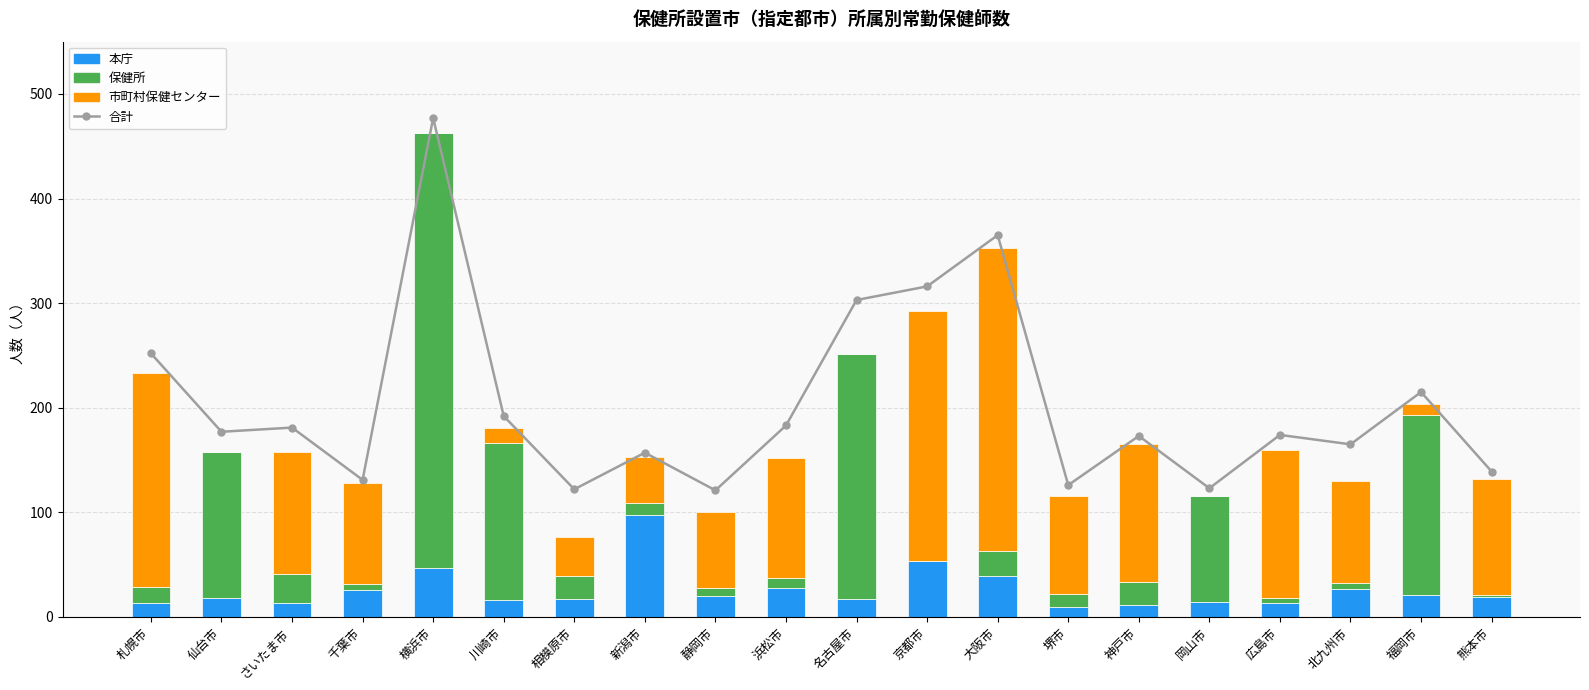

Reading left to right, extract all data points from this chart.

合計: 札幌市=252	仙台市=177	さいたま市=181	千葉市=131	横浜市=477	川崎市=192	相模原市=122	新潟市=157	静岡市=121	浜松市=183	名古屋市=303	京都市=316	大阪市=365	堺市=126	神戸市=173	岡山市=123	広島市=174	北九州市=165	福岡市=215	熊本市=139
本庁: 札幌市=13	仙台市=18	さいたま市=13	千葉市=26	横浜市=47	川崎市=16	相模原市=17	新潟市=97	静岡市=20	浜松市=28	名古屋市=17	京都市=53	大阪市=39	堺市=9	神戸市=11	岡山市=14	広島市=13	北九州市=27	福岡市=21	熊本市=19
保健所: 札幌市=16	仙台市=140	さいたま市=28	千葉市=5	横浜市=416	川崎市=150	相模原市=22	新潟市=12	静岡市=8	浜松市=9	名古屋市=234	京都市=0	大阪市=24	堺市=13	神戸市=22	岡山市=102	広島市=5	北九州市=5	福岡市=172	熊本市=2
市町村保健センター: 札幌市=204	仙台市=0	さいたま市=117	千葉市=97	横浜市=0	川崎市=15	相模原市=37	新潟市=44	静岡市=72	浜松市=115	名古屋市=0	京都市=239	大阪市=290	堺市=94	神戸市=132	岡山市=0	広島市=142	北九州市=98	福岡市=11	熊本市=111